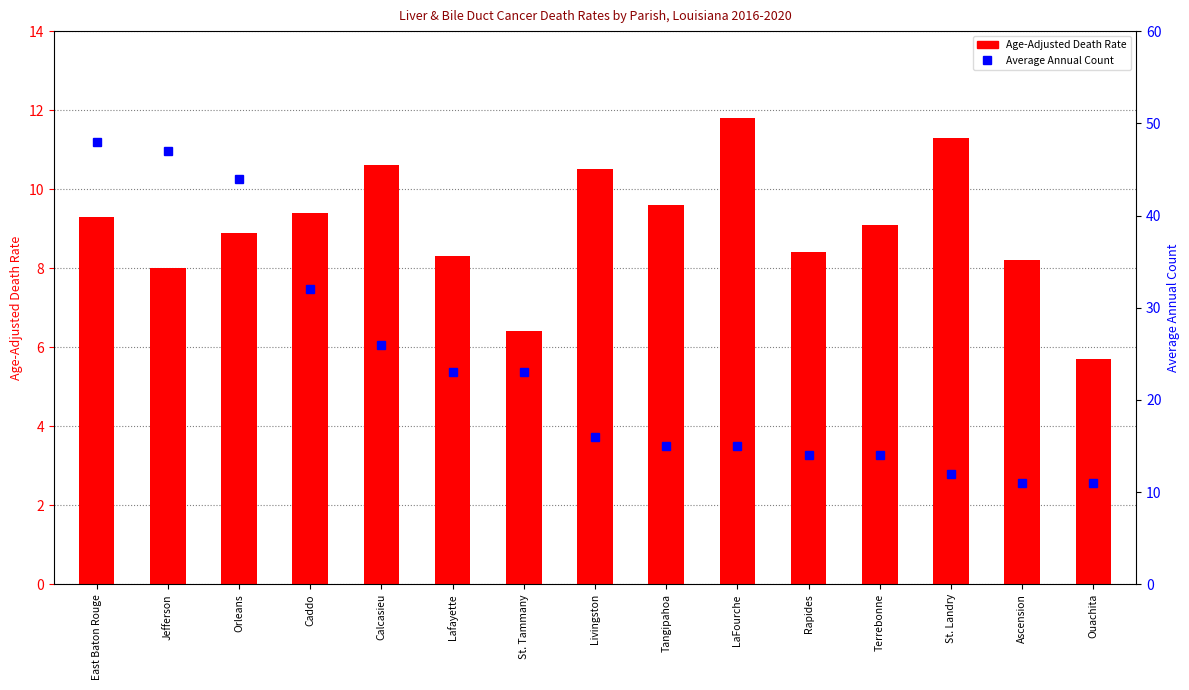

Is the value of Average Annual Count at St. Tammany greater than the value of Age-Adjusted Death Rate at Rapides?

Yes